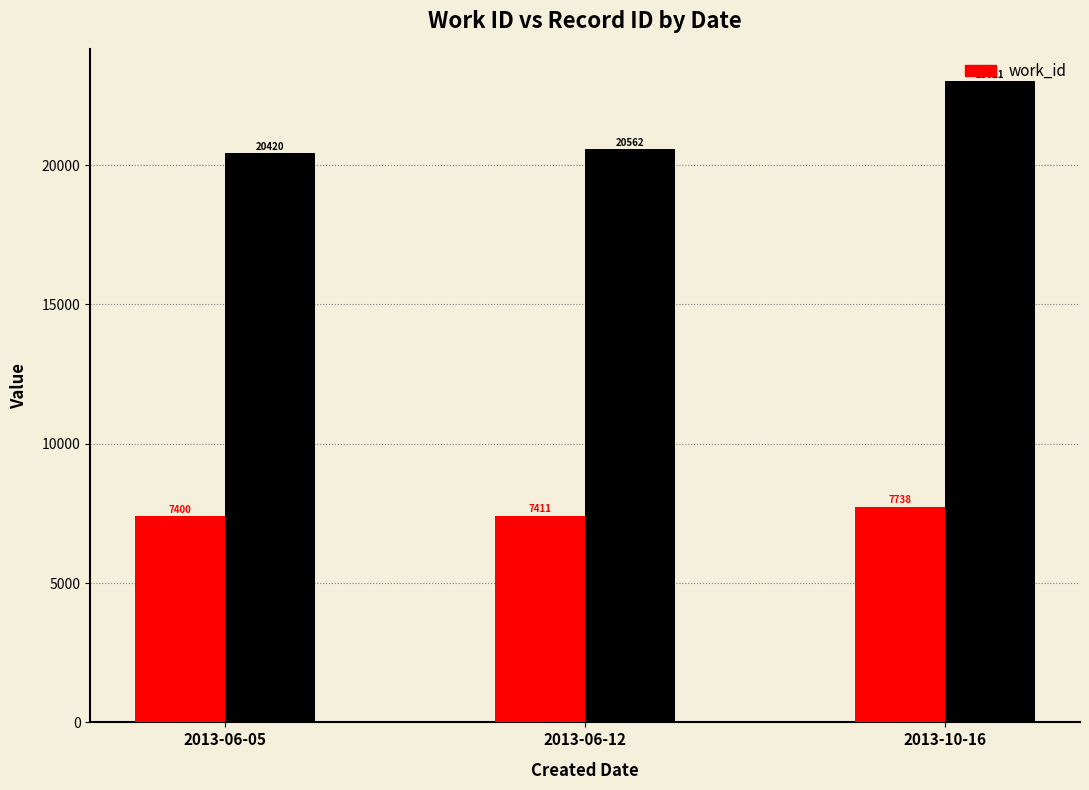

Reading left to right, list all the values displayed in this chart.

work_id: 2013-06-05=7400	2013-06-12=7411	2013-10-16=7738
id: 2013-06-05=20420	2013-06-12=20562	2013-10-16=23021